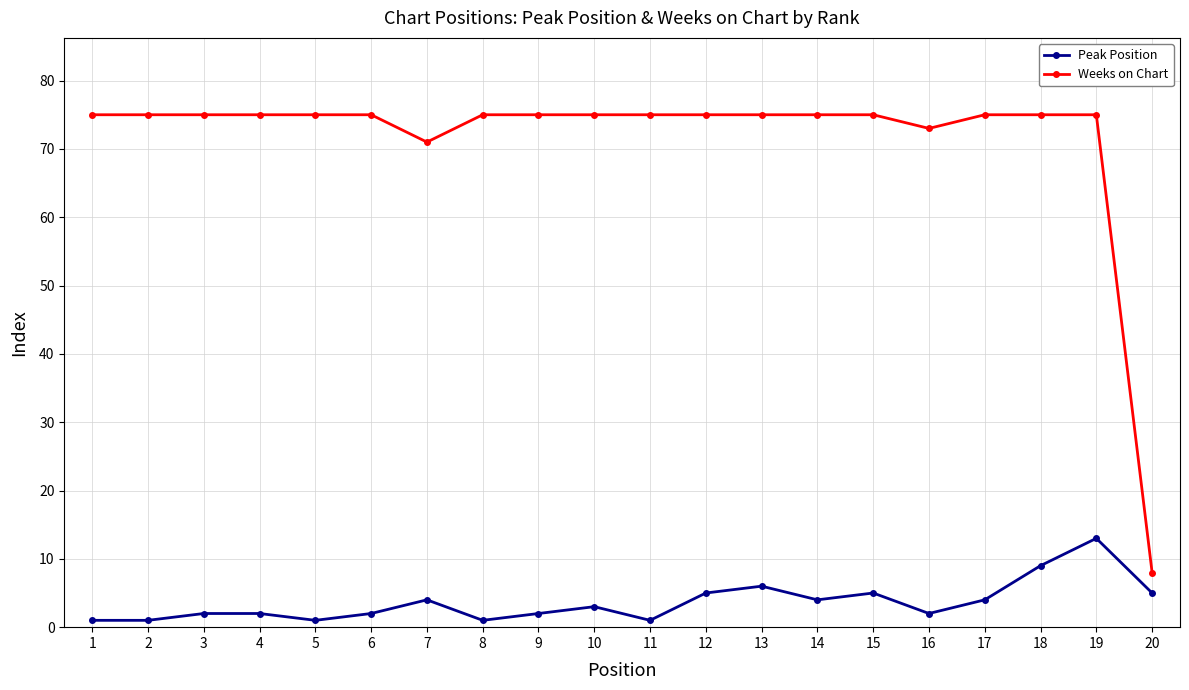

What is the lowest value of the Peak Position series?

1